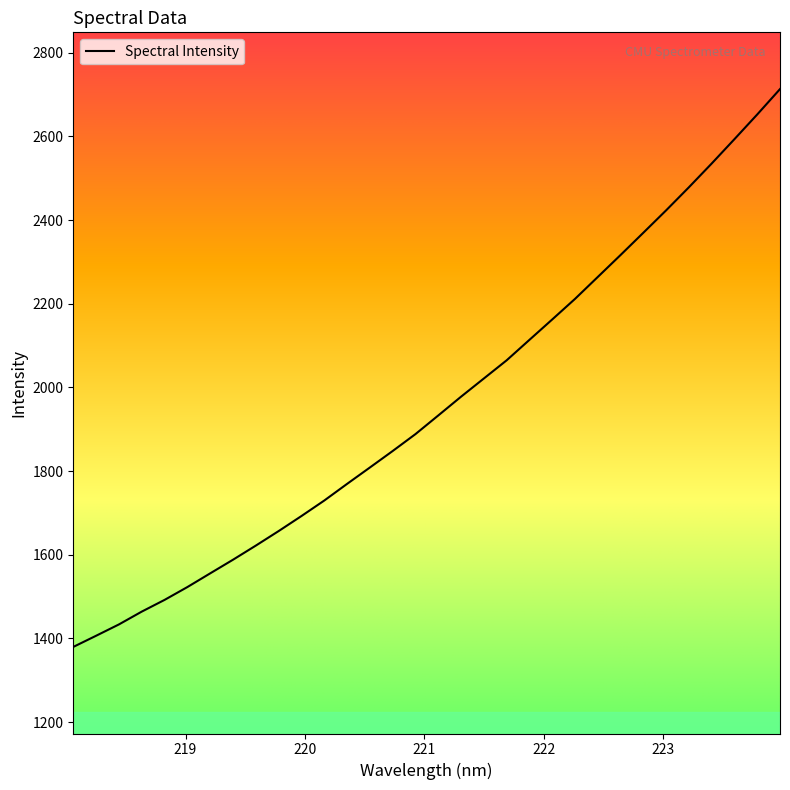

What is the greatest value displayed?

2713.0